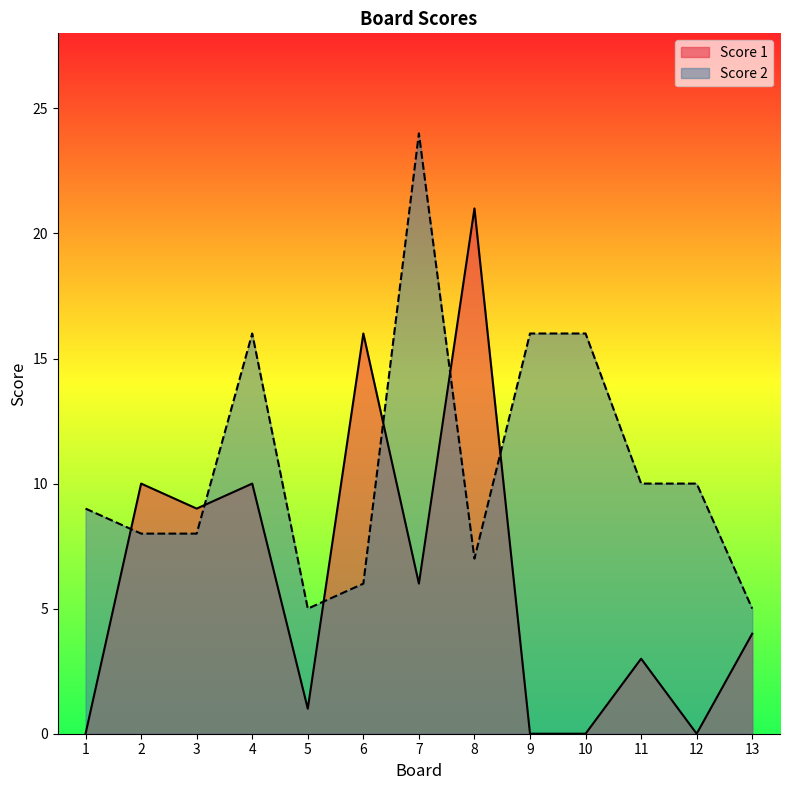

Is the value of Score 2 at 11 greater than the value of Score 1 at 13?

Yes